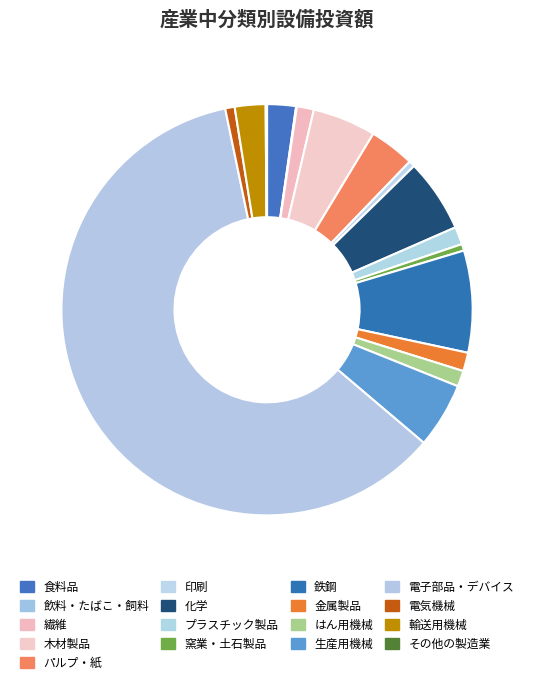

What is the change in value from 印刷 to 化学?

+322924